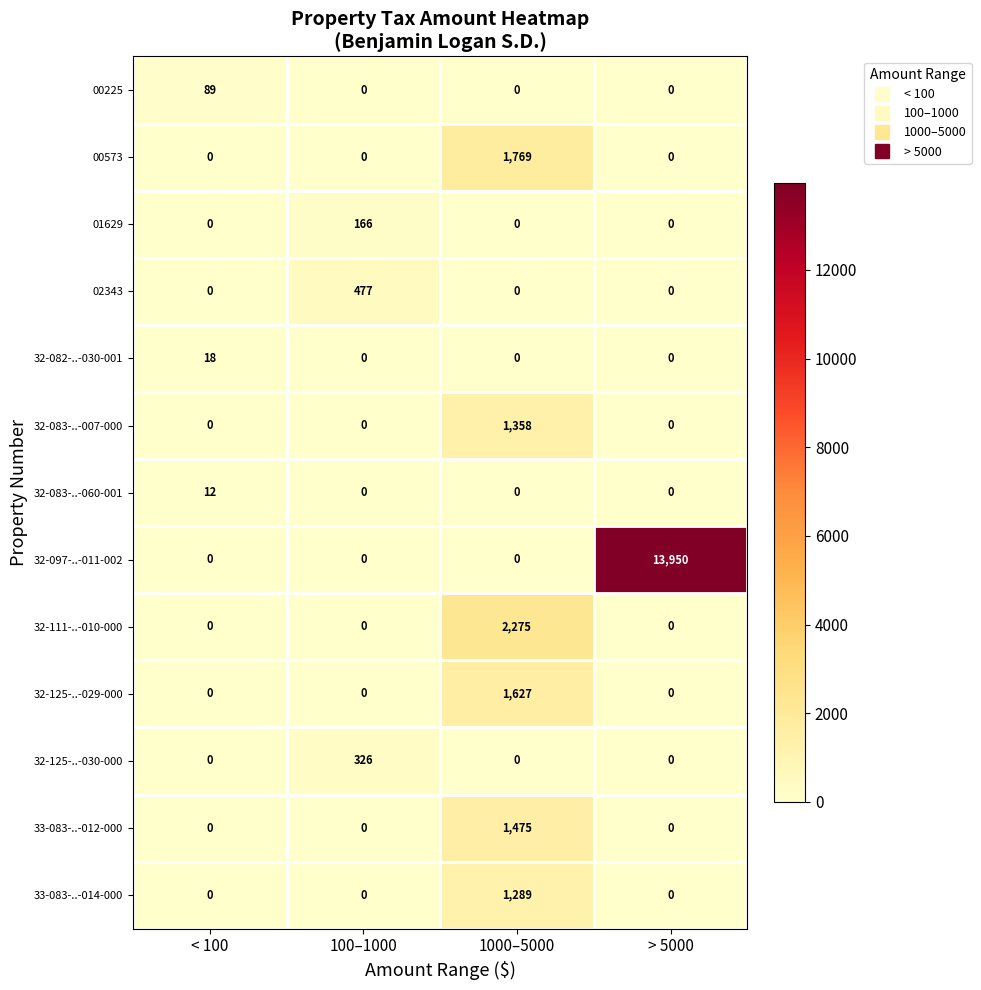

What is the average value of the 01629 series?

42